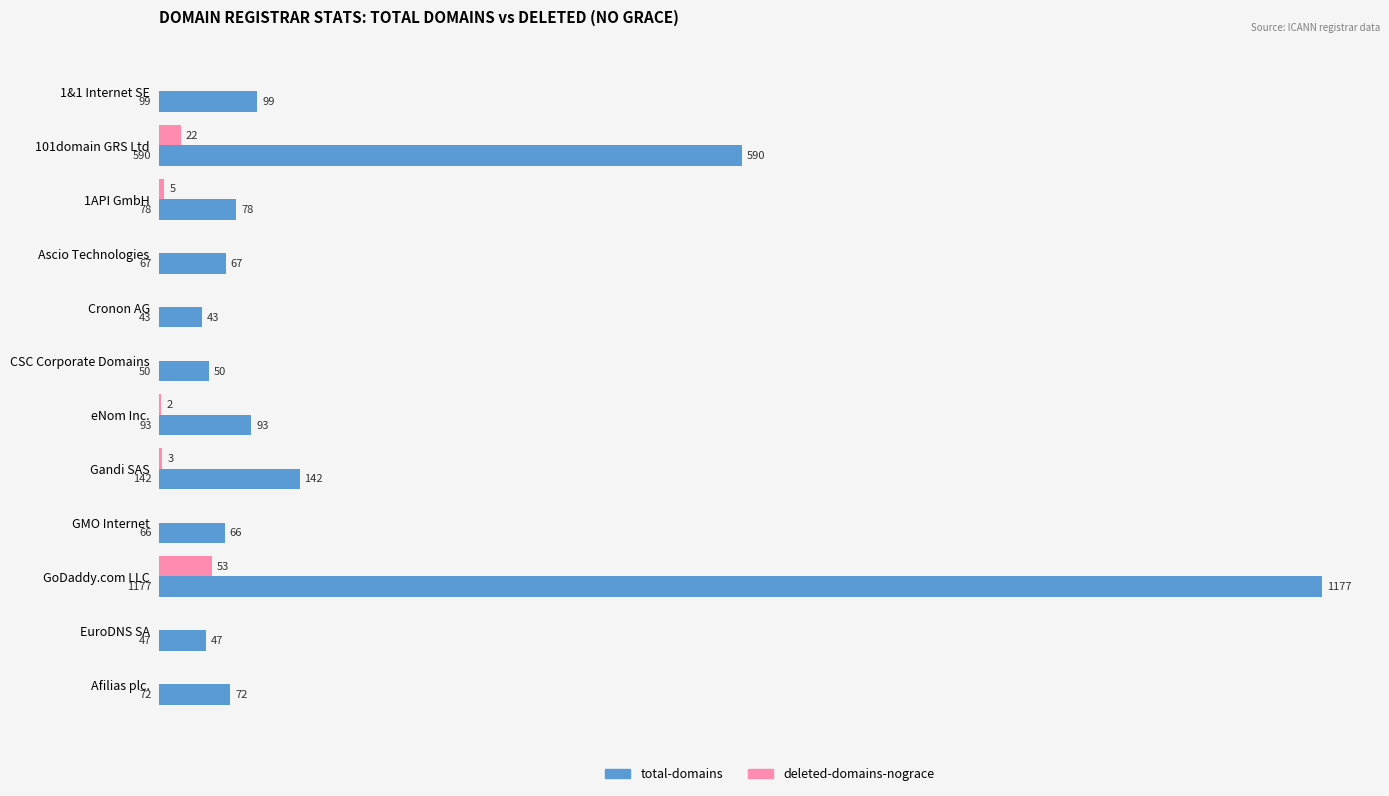

At which label is total-domains closest to 610?

101domain GRS Ltd